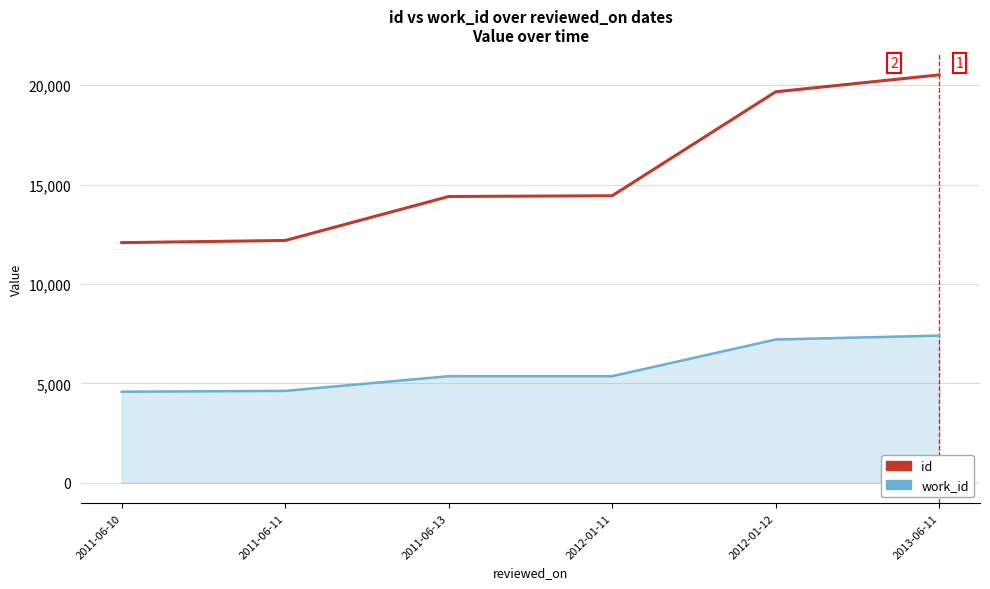

What is the sum of the id values at 2013-06-11 and 2012-01-12?

40190